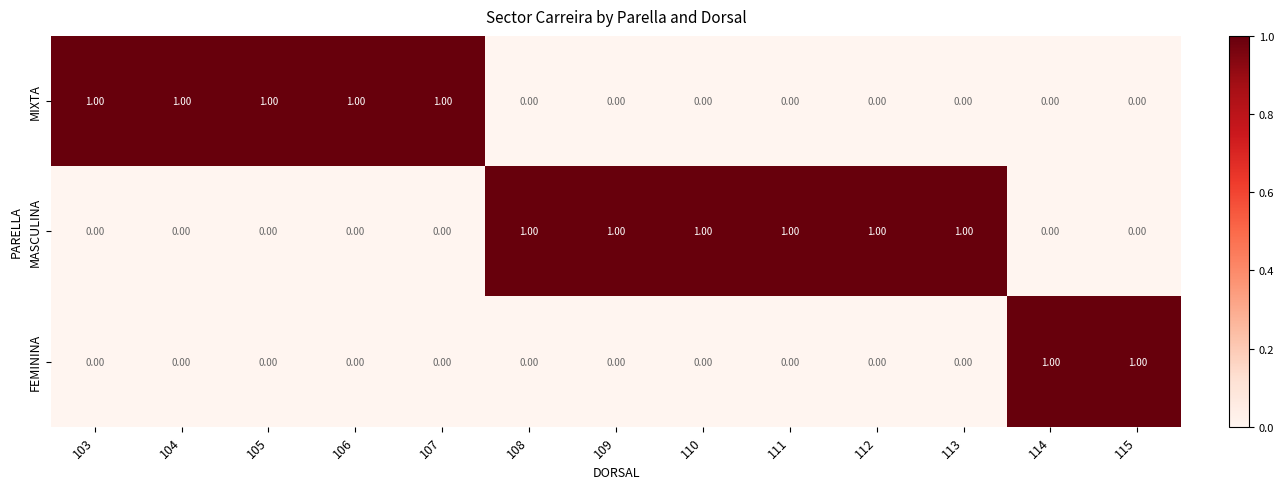

Which series has the largest total across all categories?

MASCULINA